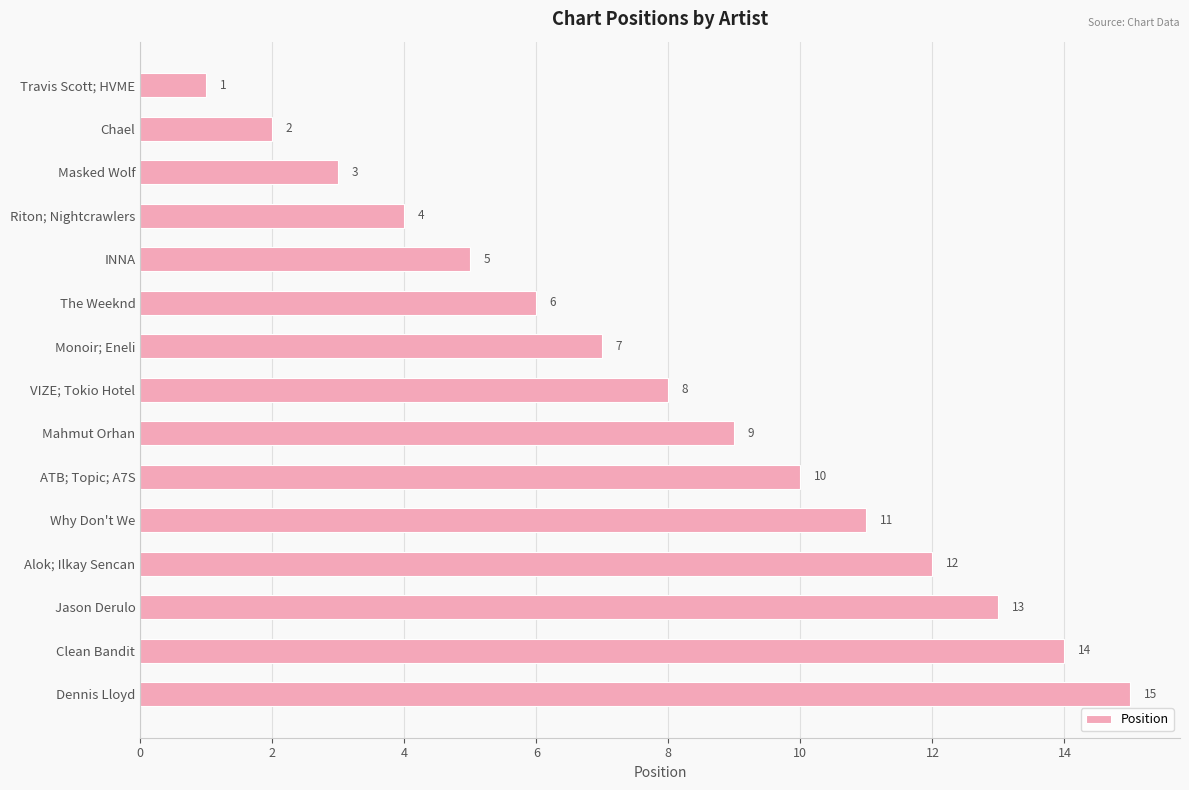

Does the chart contain any negative values?

No